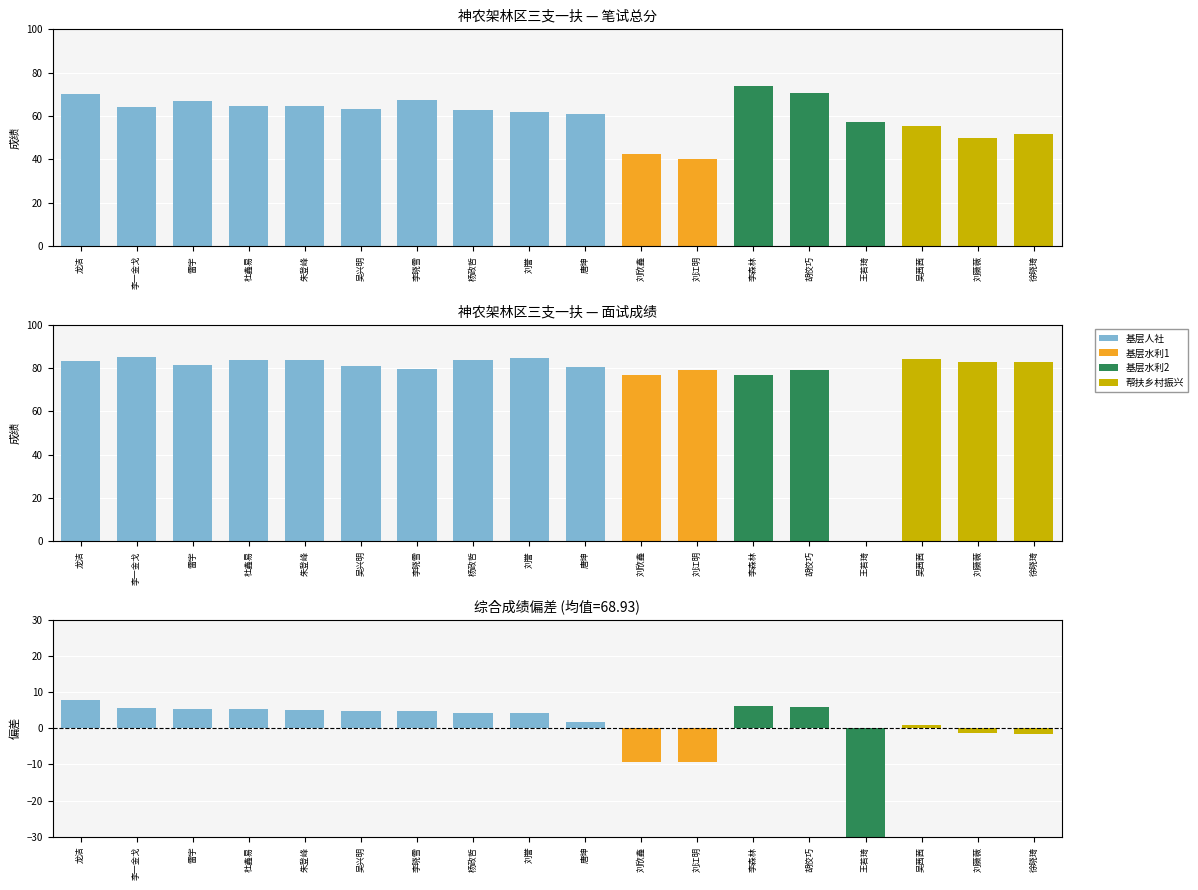

Which has a higher value, 徐晓琦 or 胡佼巧?

胡佼巧